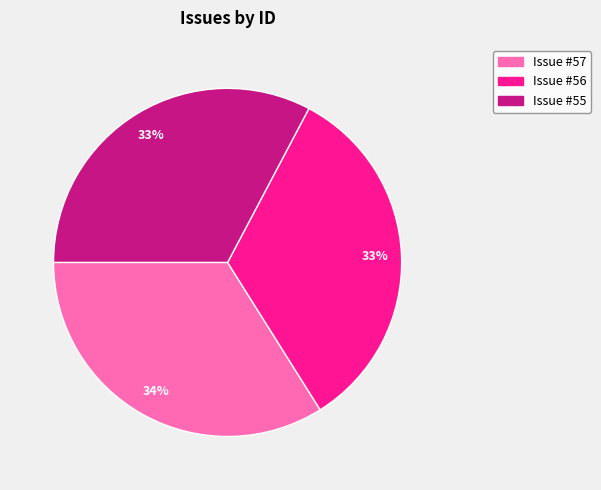

The Issue #55 slice represents 33% of the pie. True or false?

True